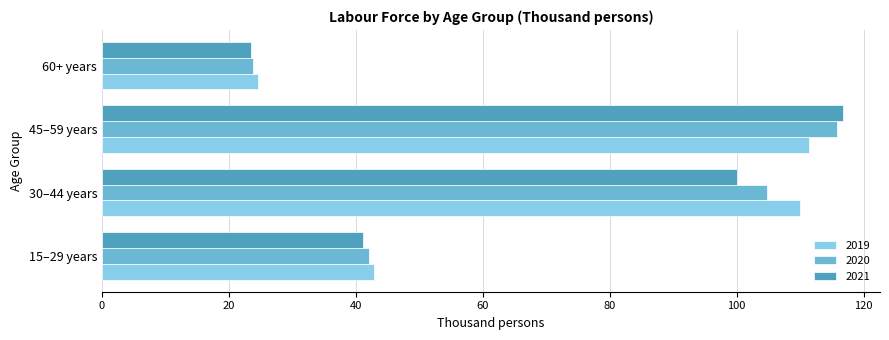

The 2020 series shows 23.8 at 60+ years. True or false?

True